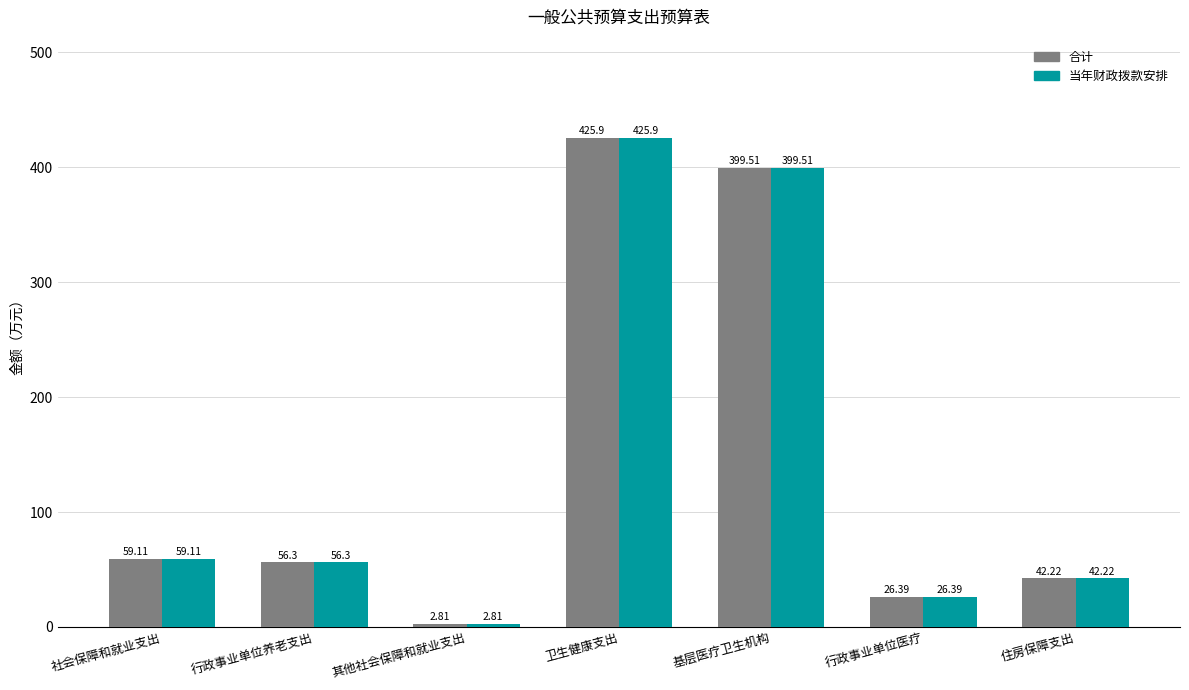

How many series are shown in this chart?

2